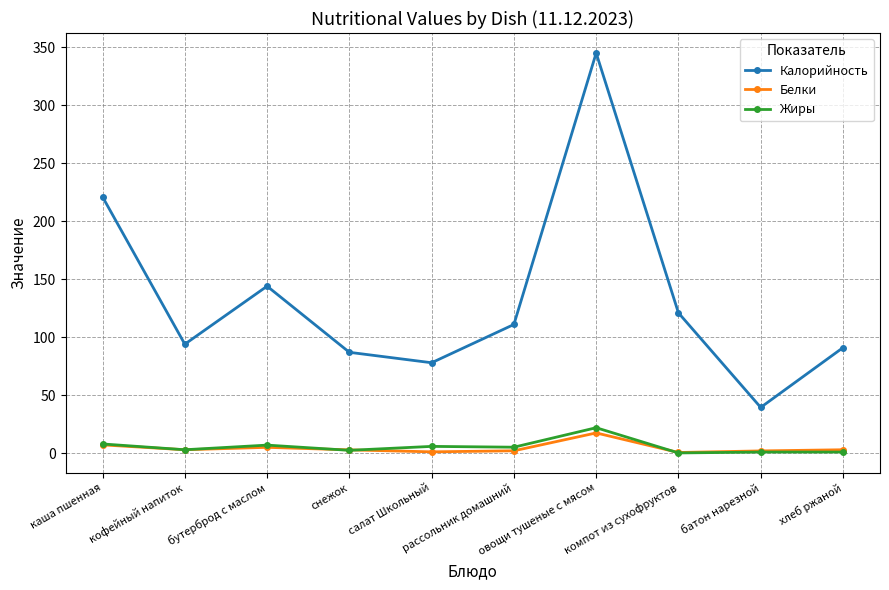

In Калорийность, how many points are higher than both neighbors (excluding endpoints)?

2